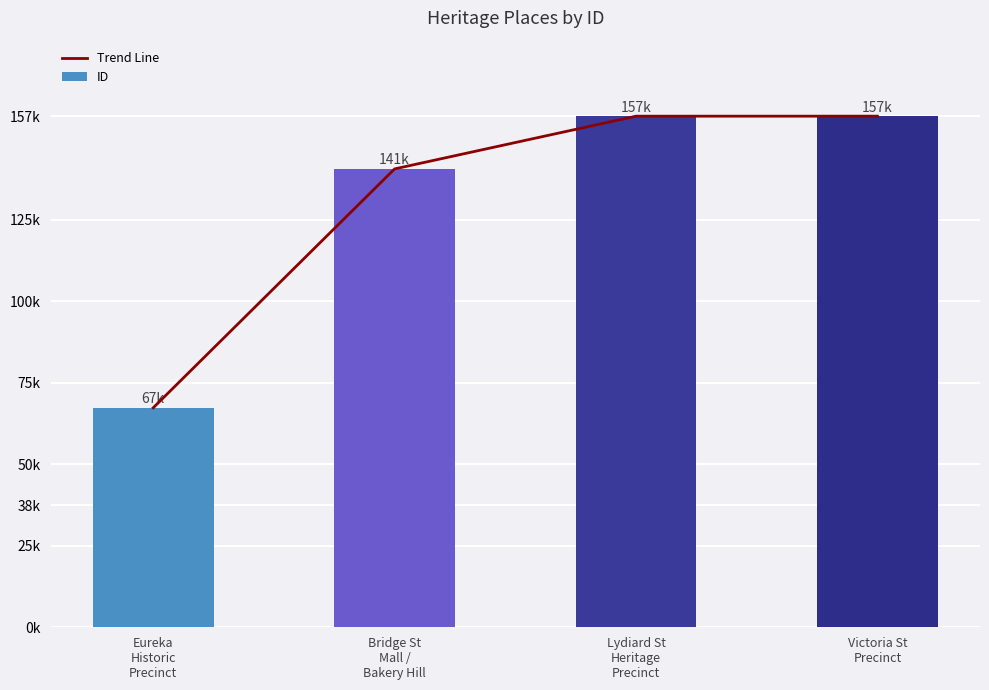

The value of Trend Line at Eureka
Historic
Precinct is 67343. True or false?

True